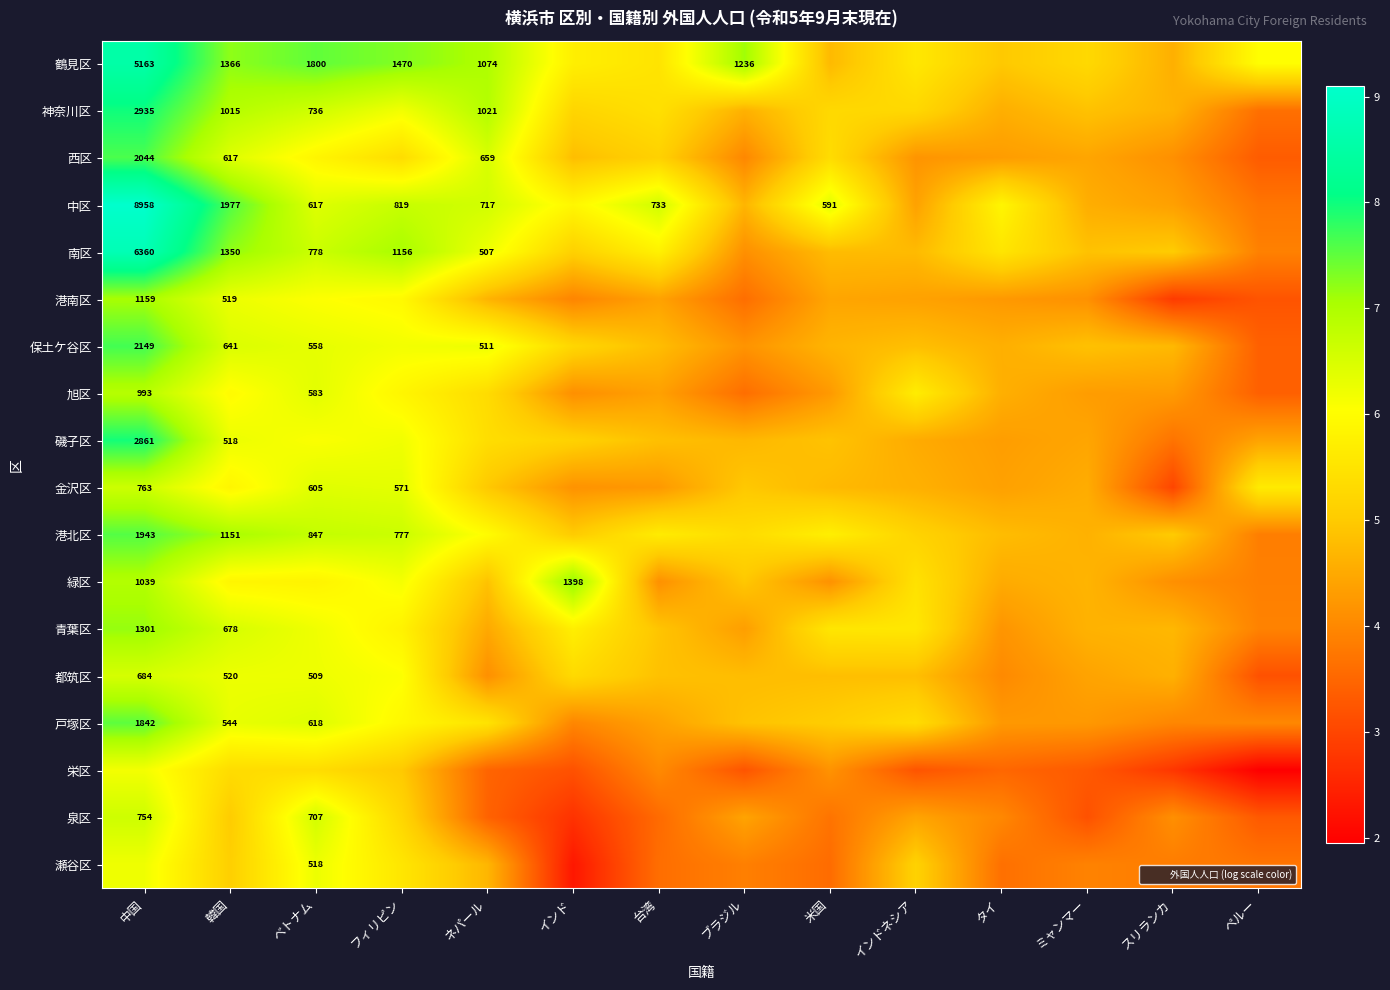

Between ミャンマー and 中国, which is larger?

中国